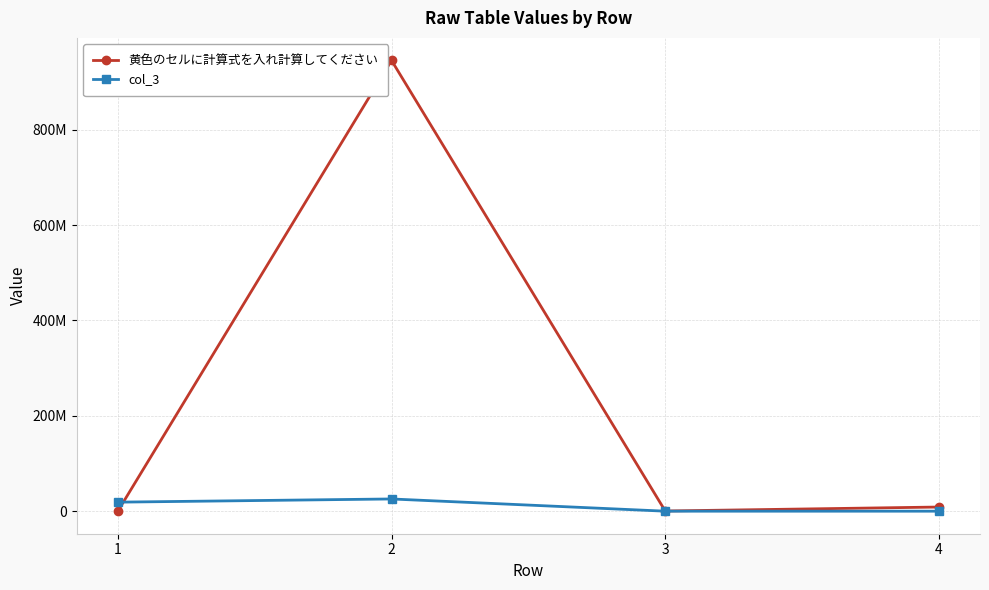

Is this an area chart (filled region under the line)?

No